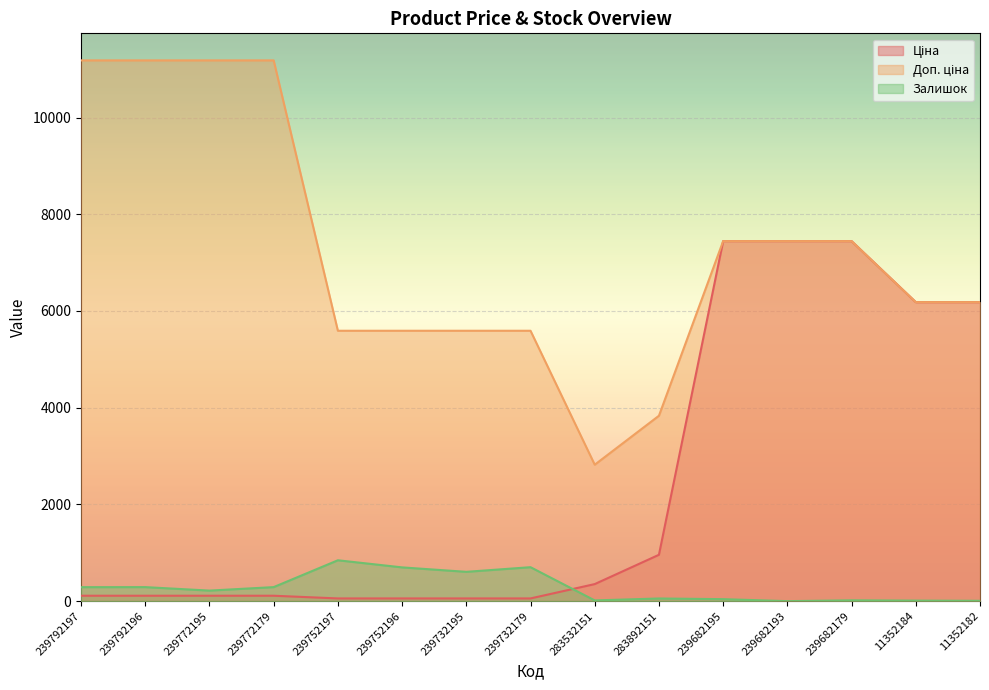

What is the average value of the Залишок series?

272.3